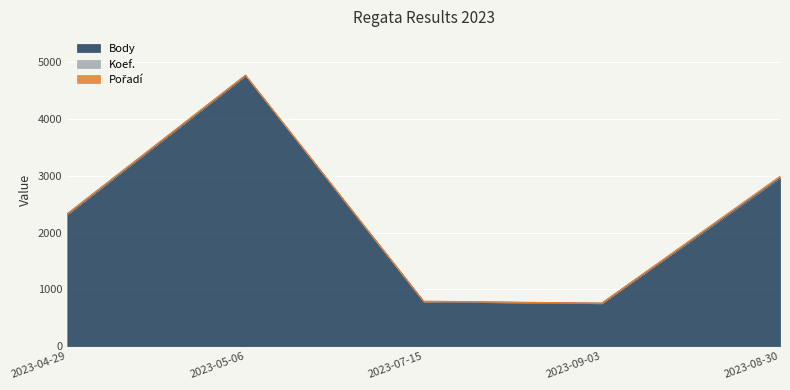

What is the difference between the highest and lowest values at 2023-04-29?

2313